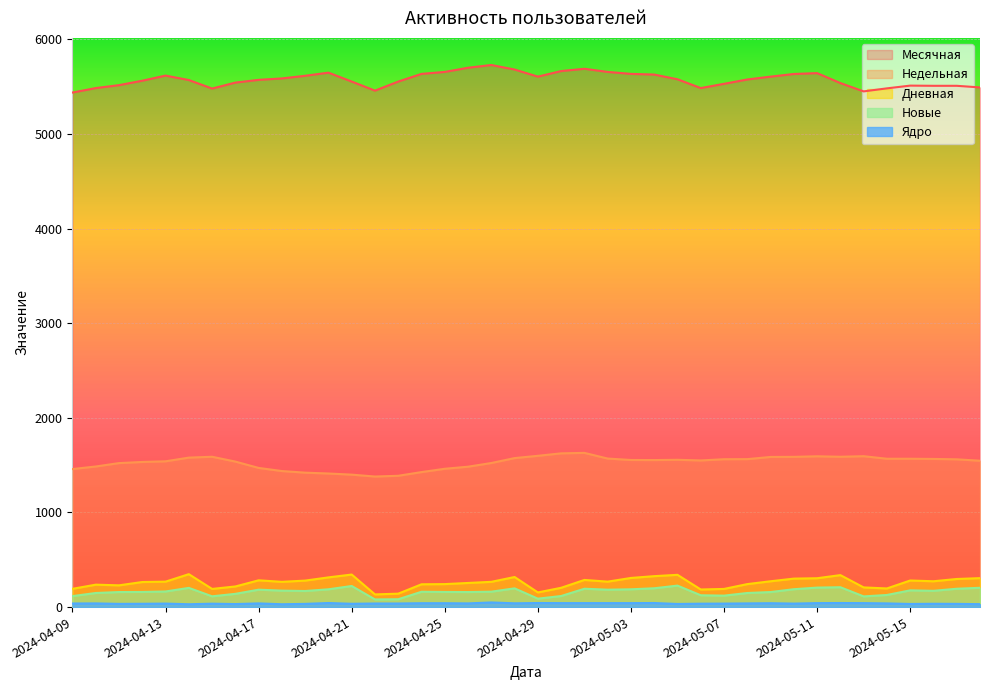

The value of Ядро at 2024-04-21 is 51. True or false?

False